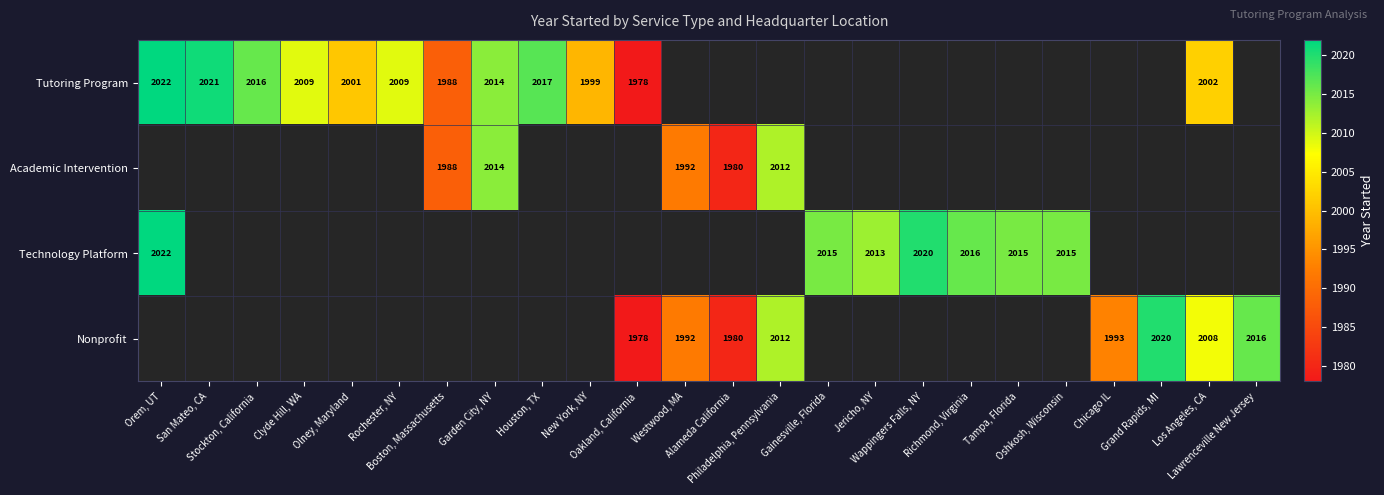

At how many categories does at least one series exceed 2008?

16